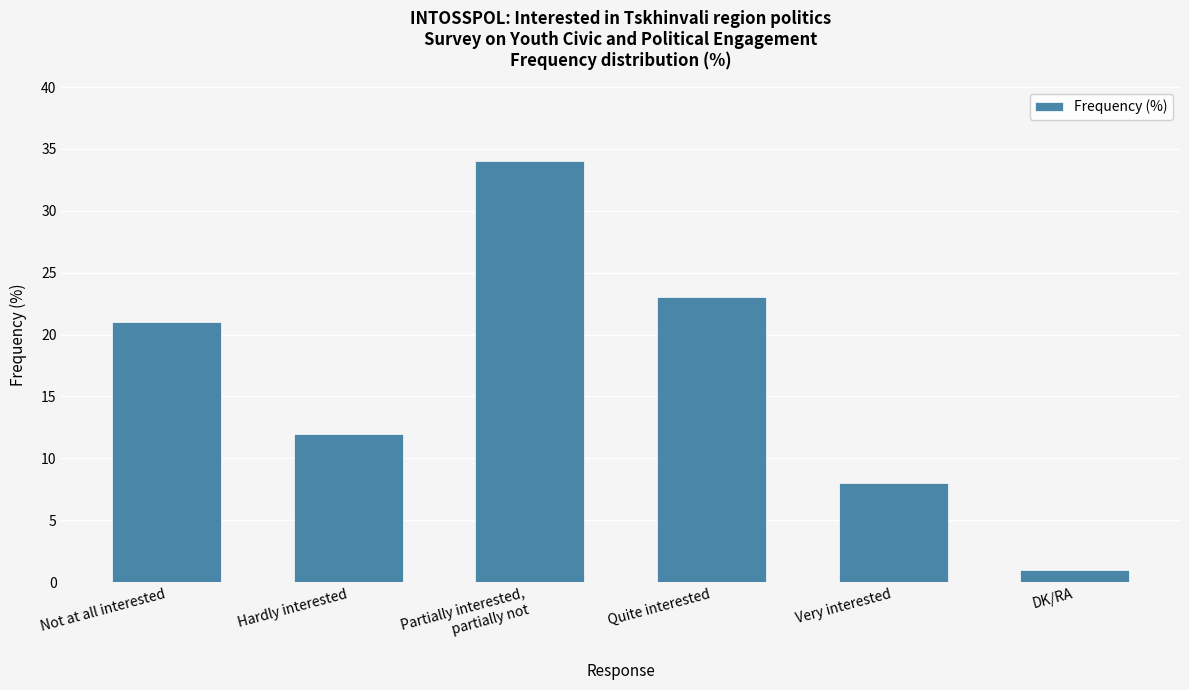

What is the difference between the maximum and second lowest values?

26